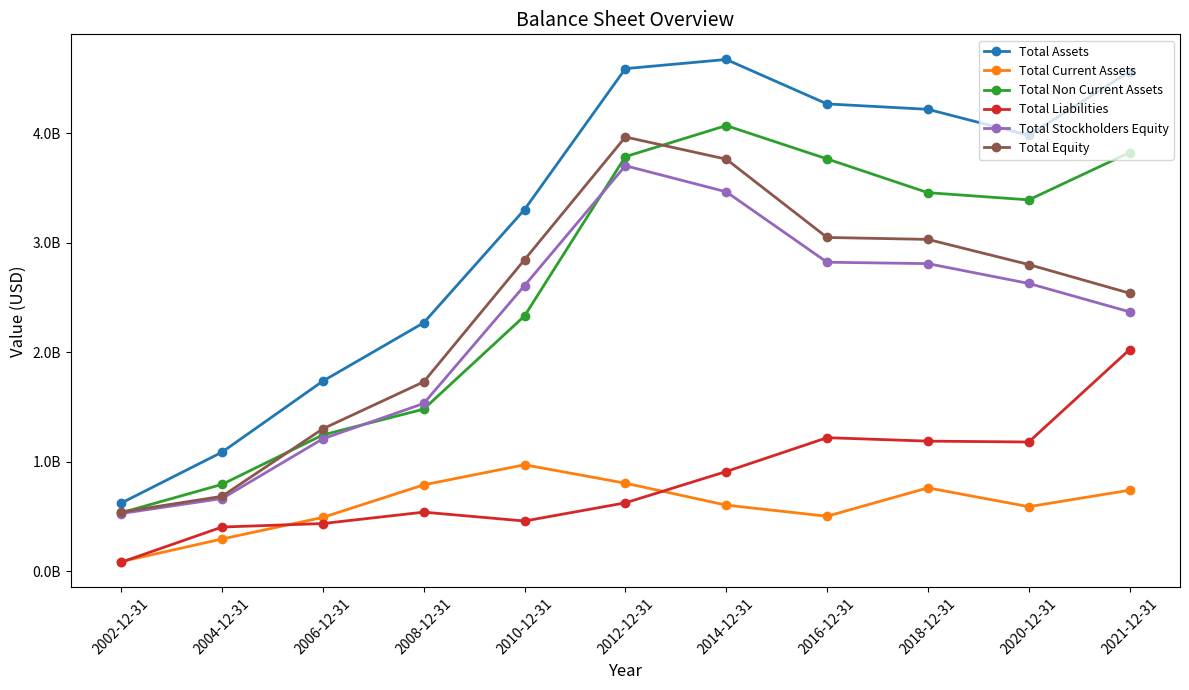

Does the chart have visible grid lines?

No